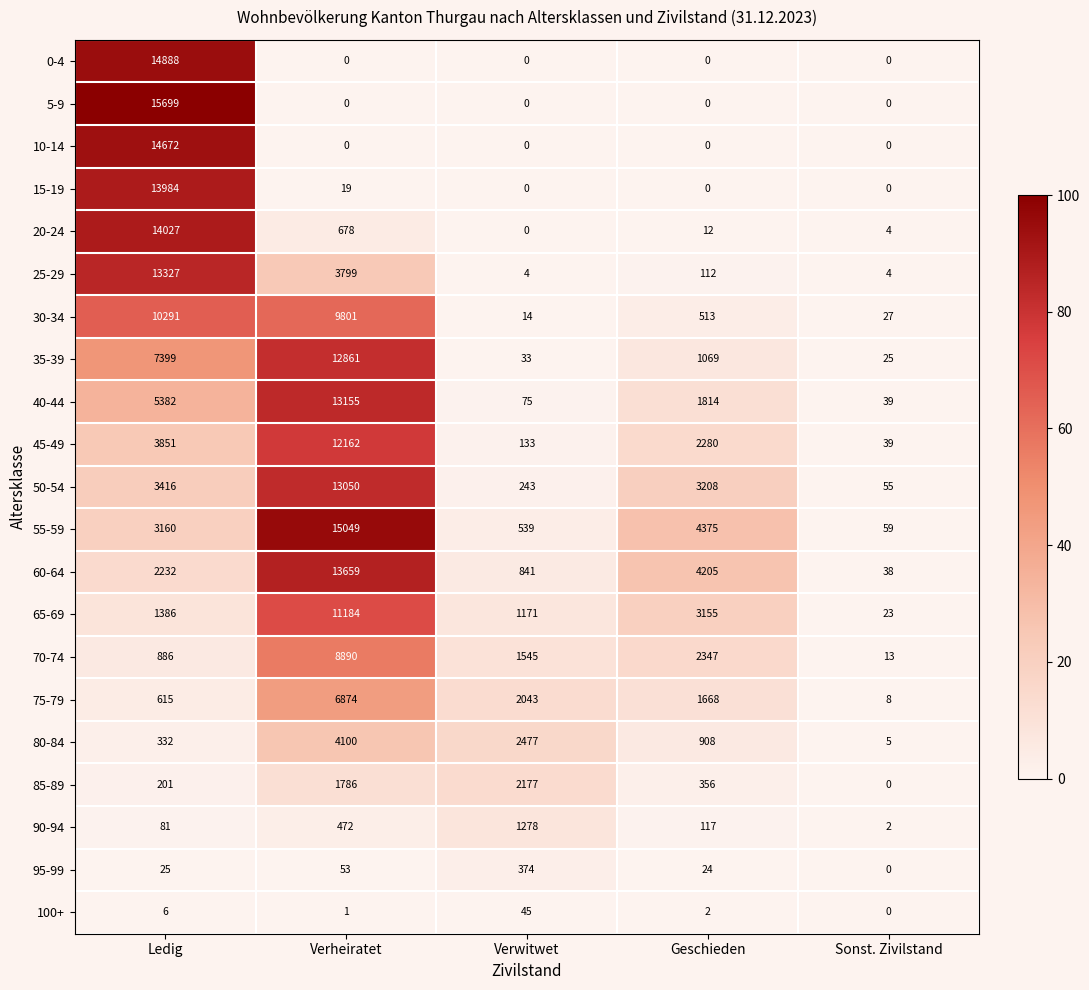

Between Ledig and Verwitwet, which series saw the biggest shift?

5-9